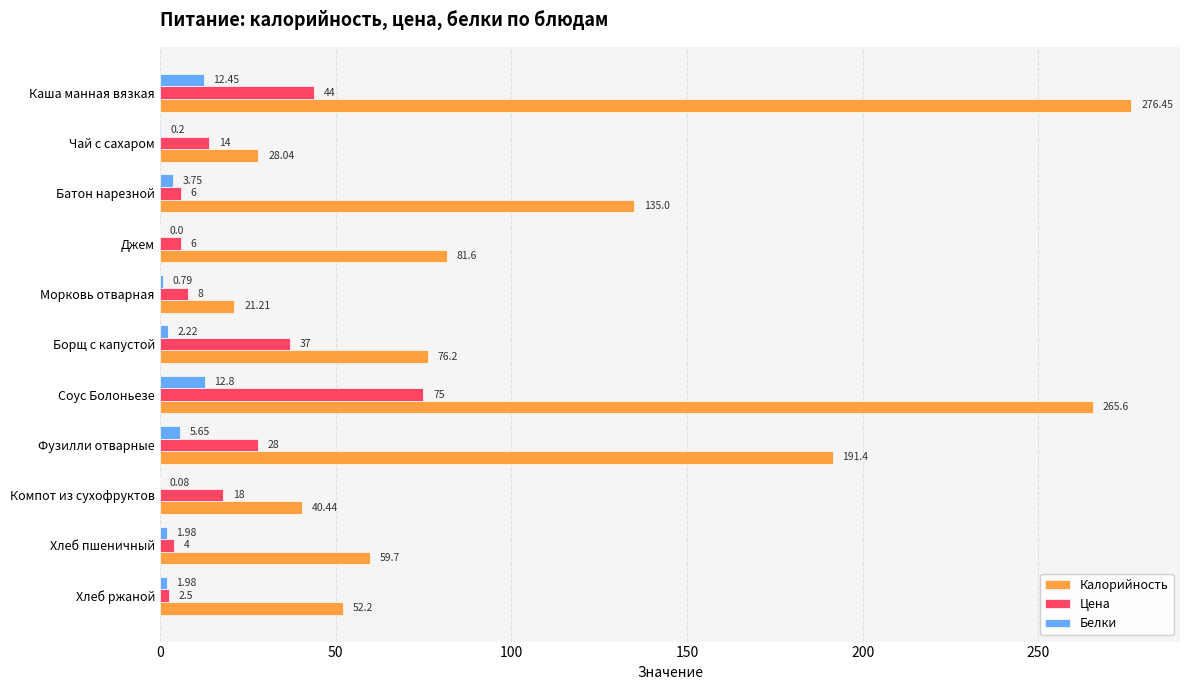

At which category is the sum across all series the highest?

Соус Болоньезе